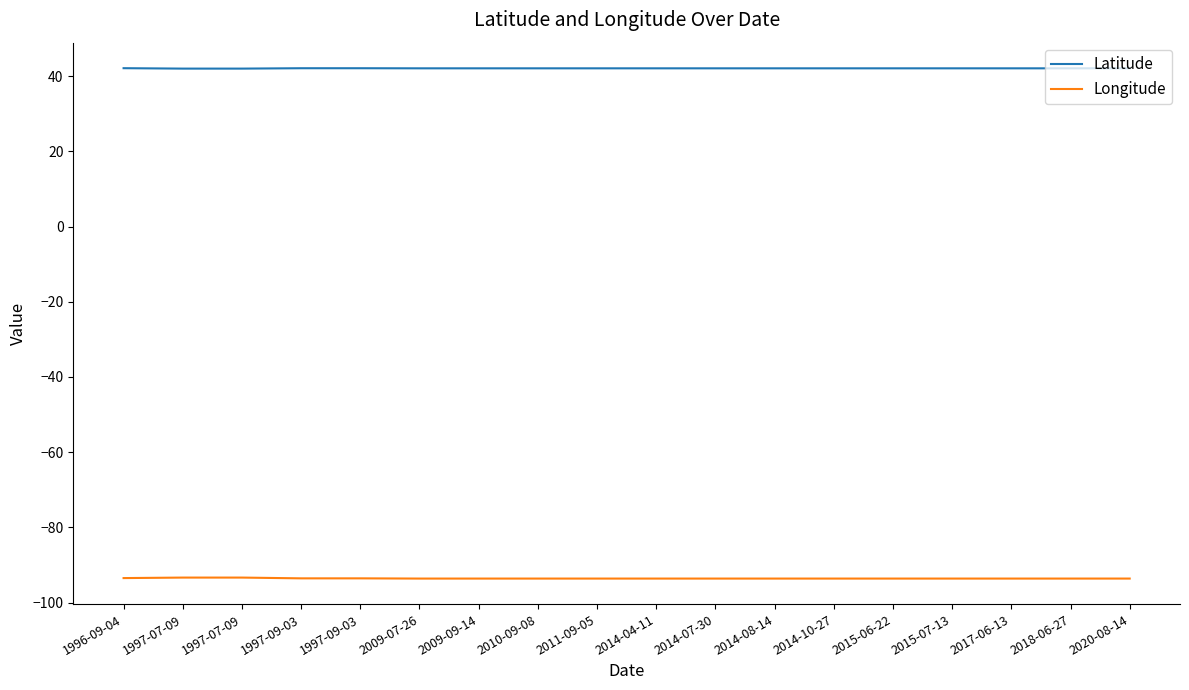

Which has a higher value, 2014-04-11 or 2009-09-14?

2014-04-11